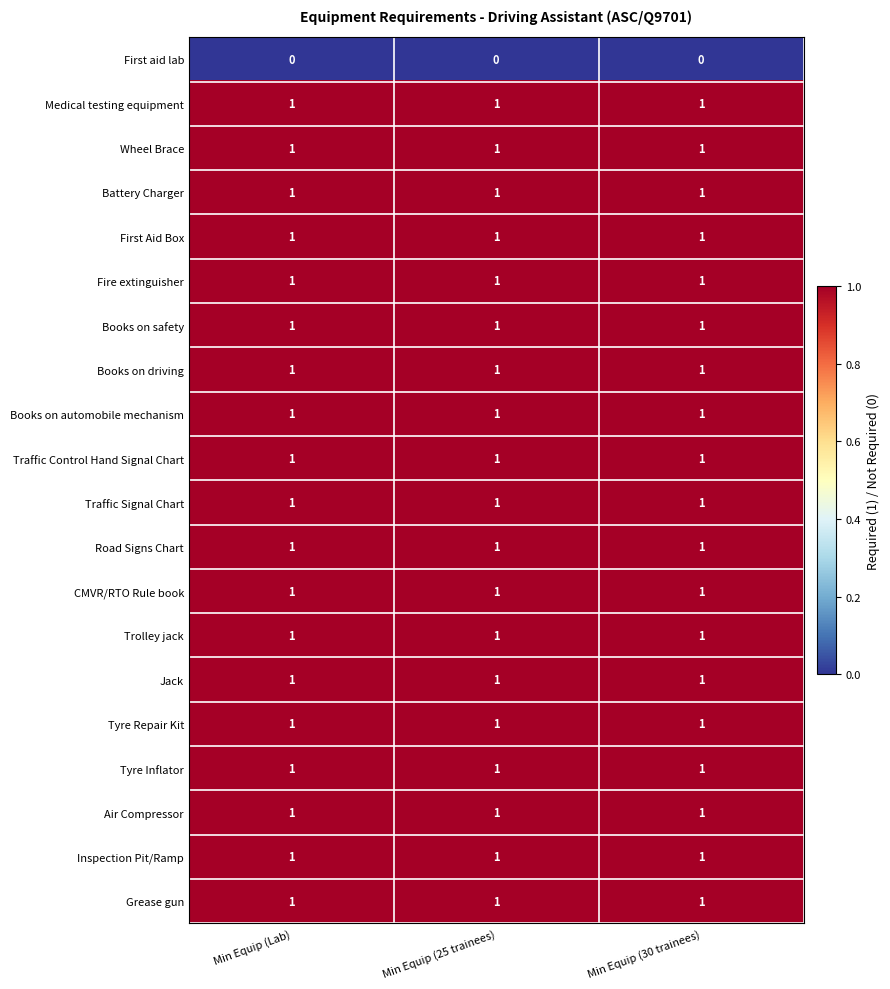

What is the spread (max minus min) of values at Min Equip (30 trainees)?

1